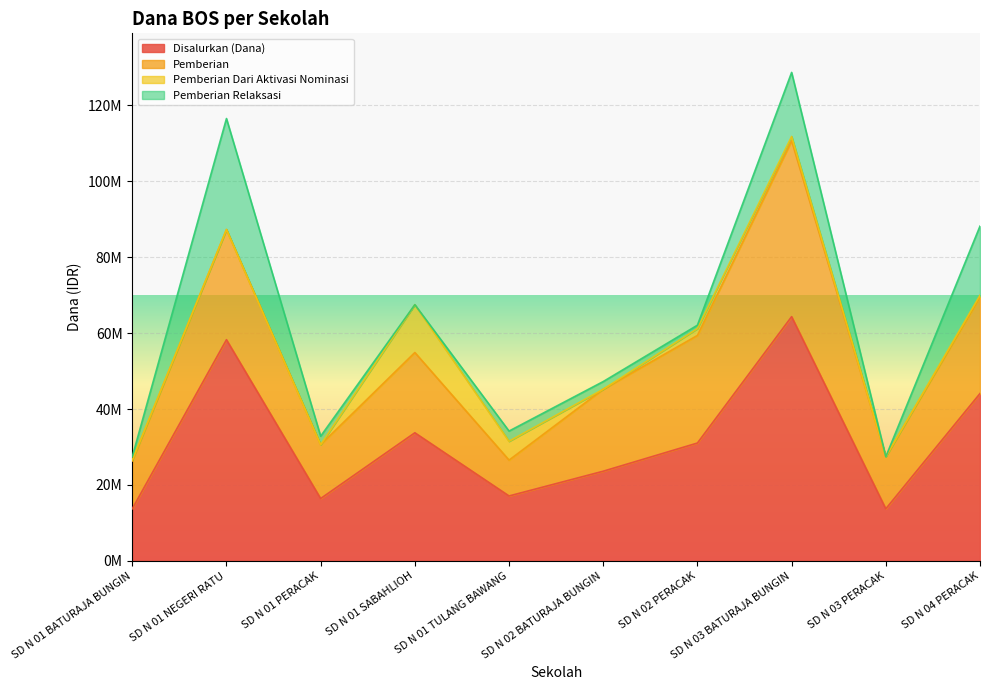

What is the label of the 4th point from the right?

SD N 02 PERACAK